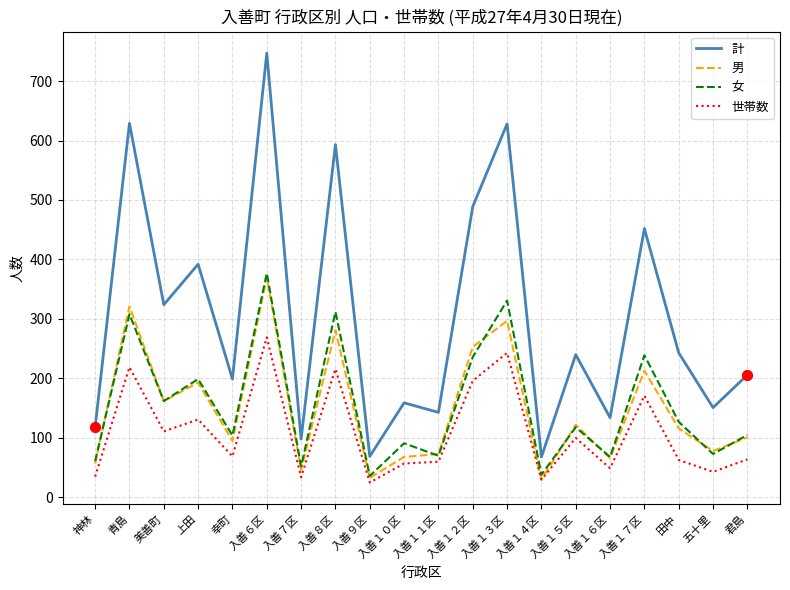

What is the total value across all series at 入善１６区?

317